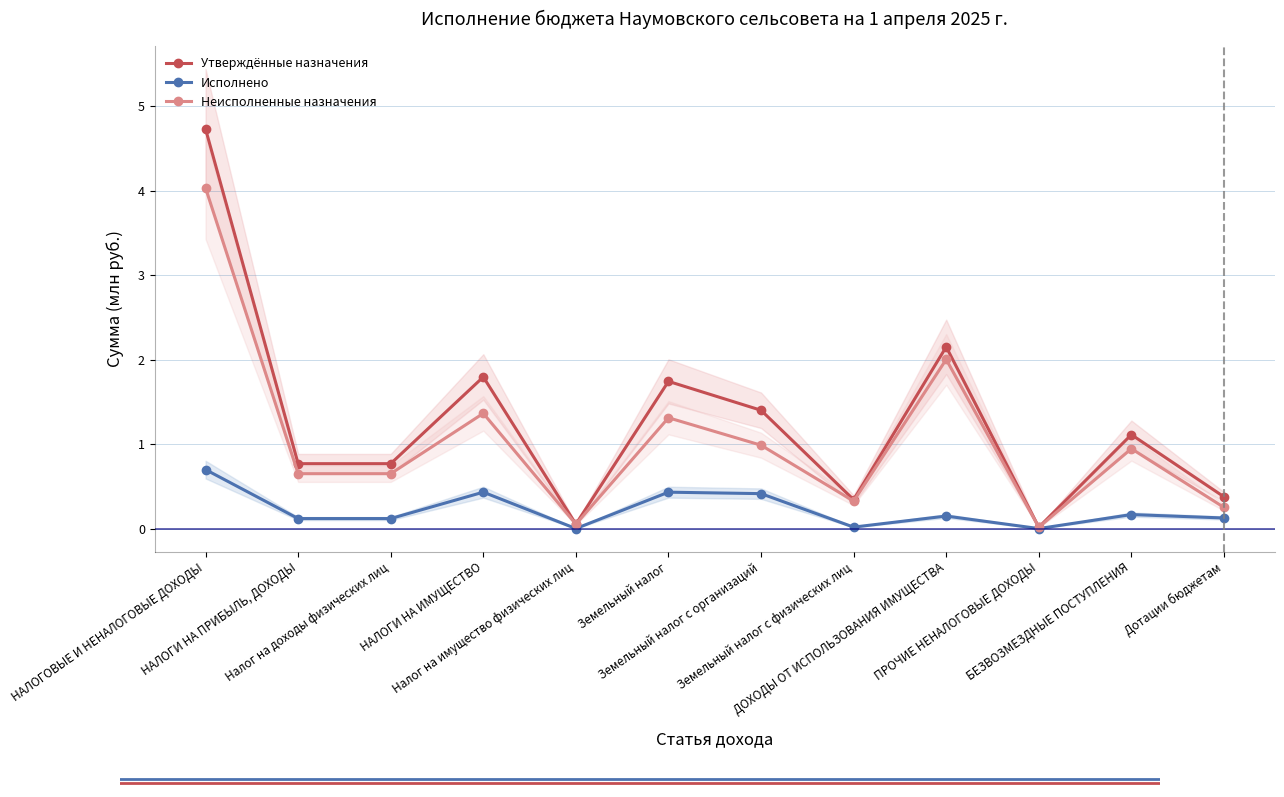

How many interior local peaks does the Исполнено series have?

4